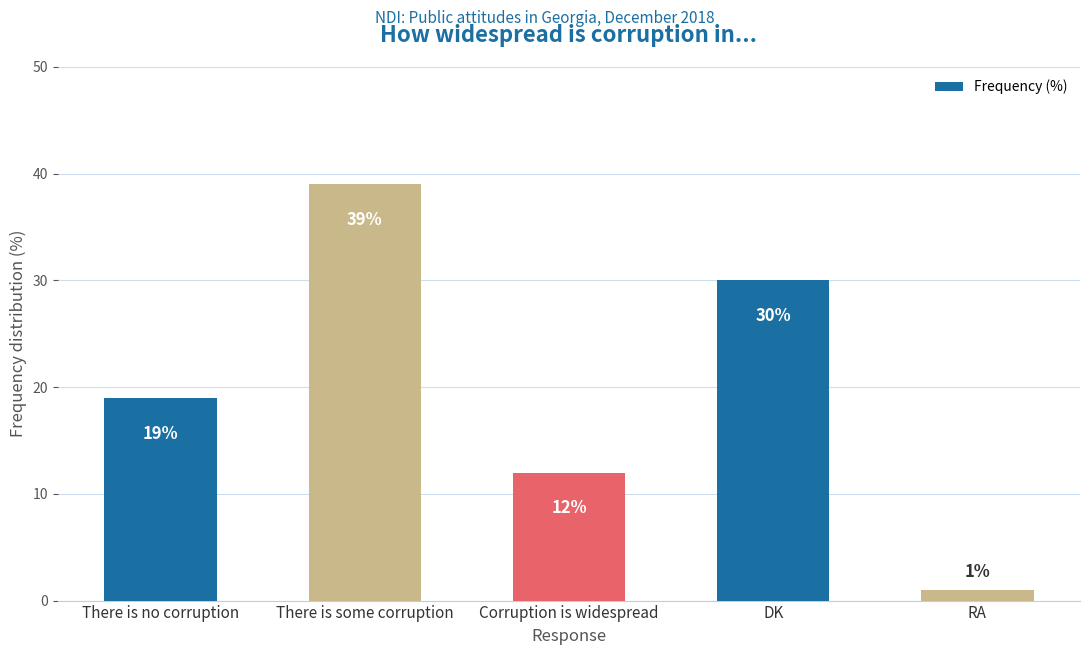

Reading right to left, extract all data points from this chart.

1	30	12	39	19